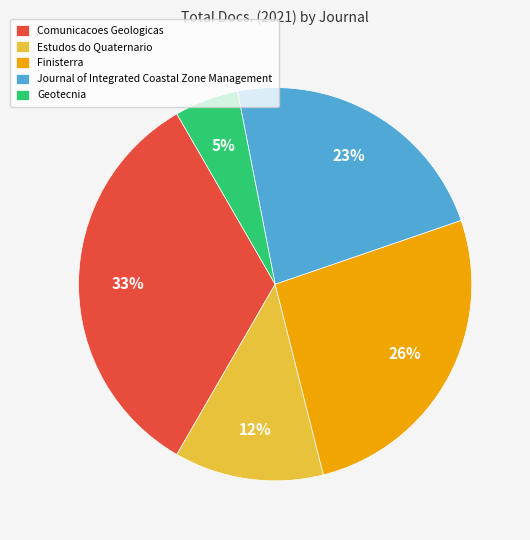

The Journal of Integrated Coastal Zone Management slice represents 23% of the pie. True or false?

True